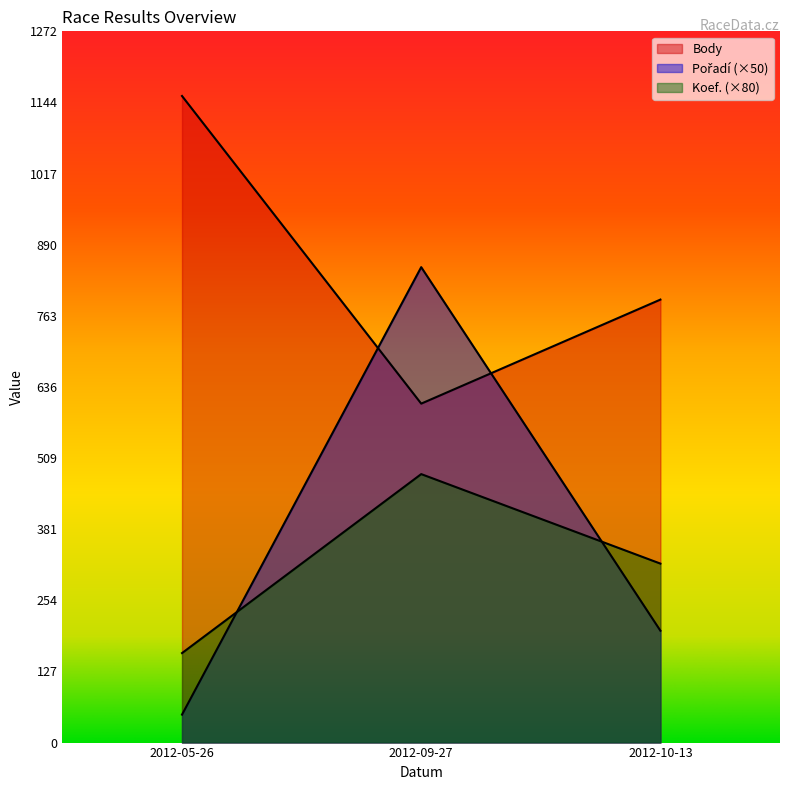

List the series in order of their peak value, lowest first.

Koef., Pořadí, Body